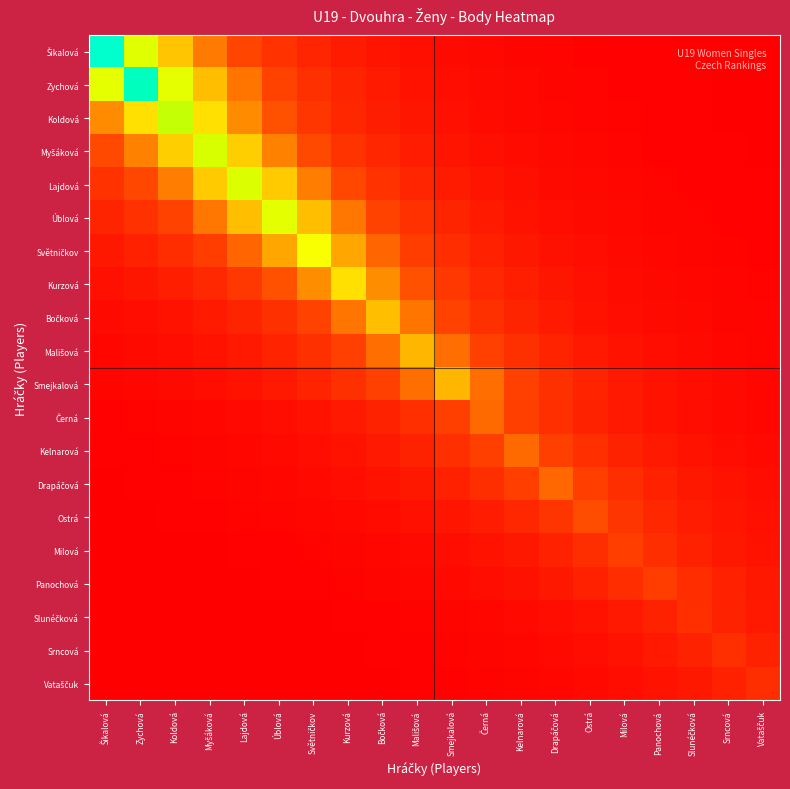

What is the smallest value displayed?

2.2